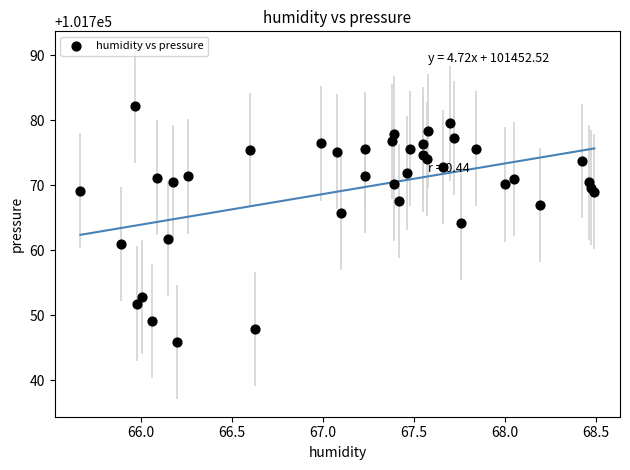

What is the range of X values (max minus min)?

2.8